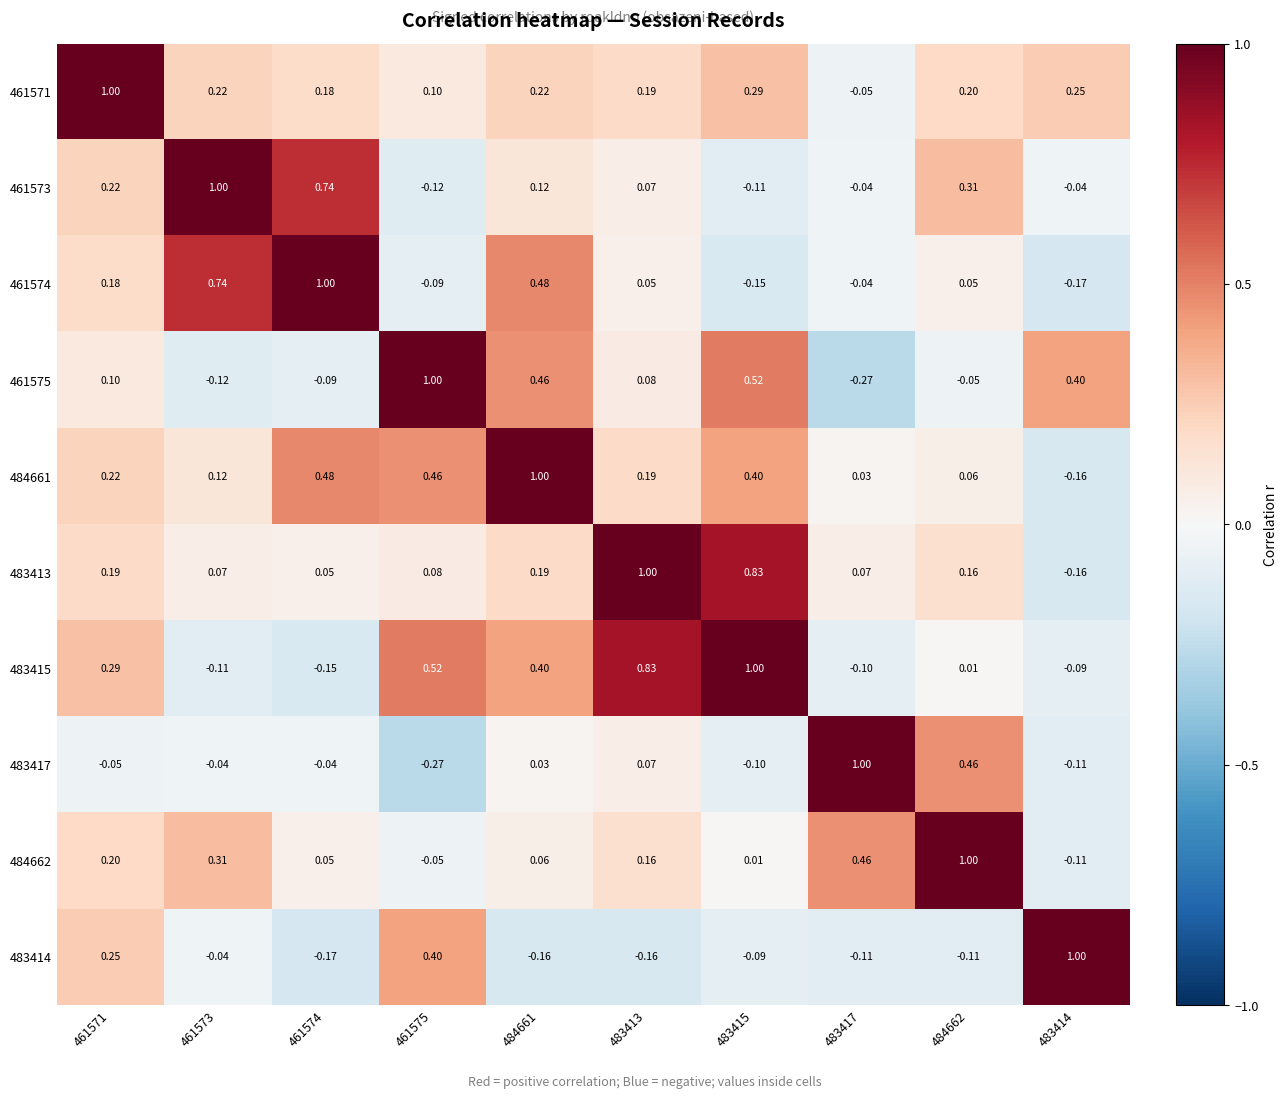

Is the value of 461575 at 461571 greater than the value of 461574 at 461571?

No